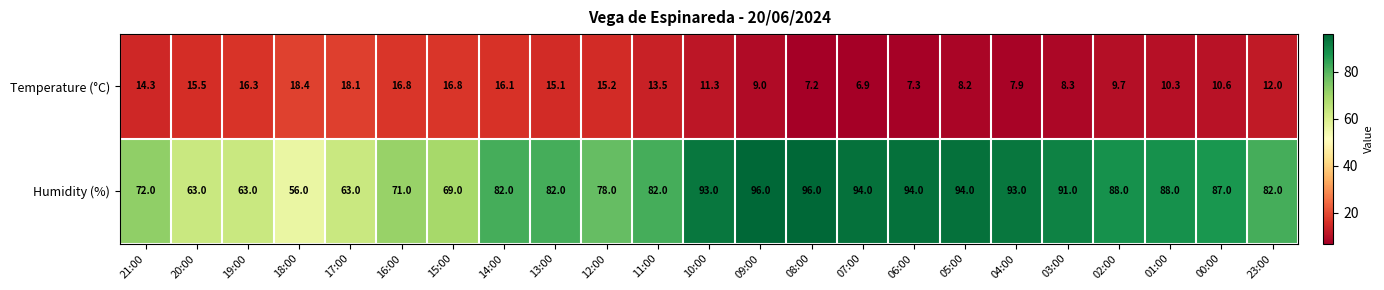

Rank the series at 20:00 from highest to lowest value.

Humidity (%), Temperature (°C)